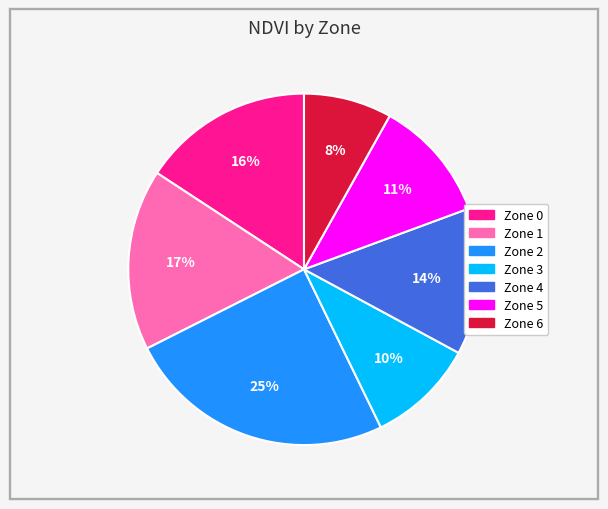

Count the number of slices in the pie.

7